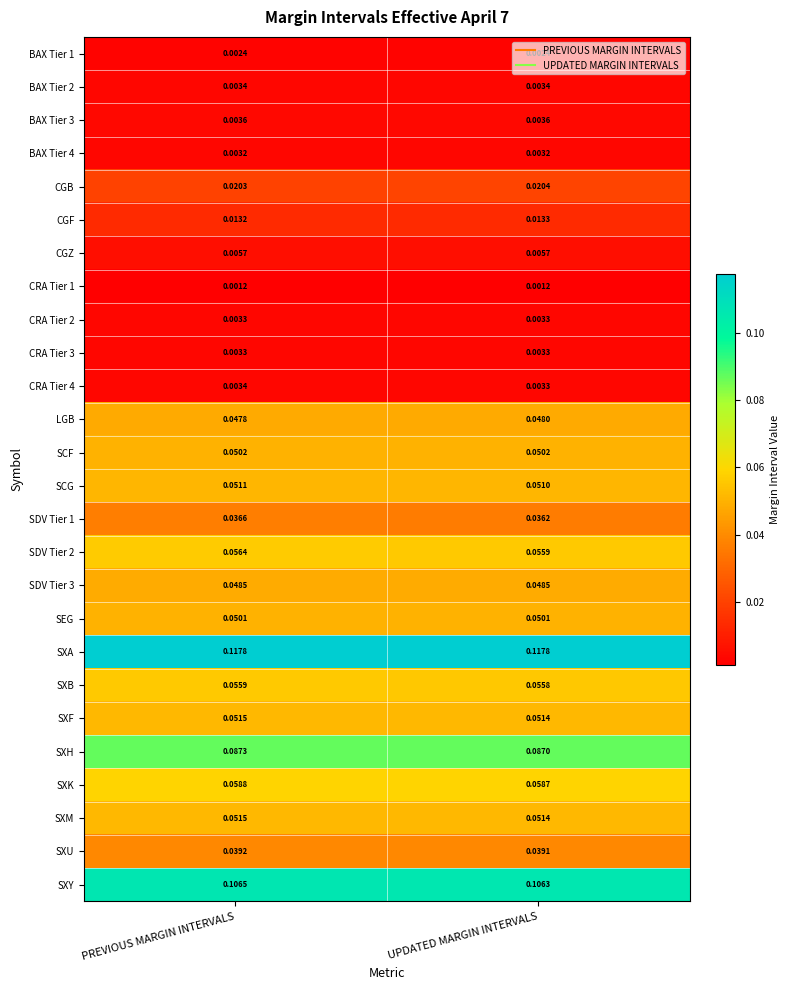

List the labels in order of LGB value, largest first.

UPDATED MARGIN INTERVALS, PREVIOUS MARGIN INTERVALS